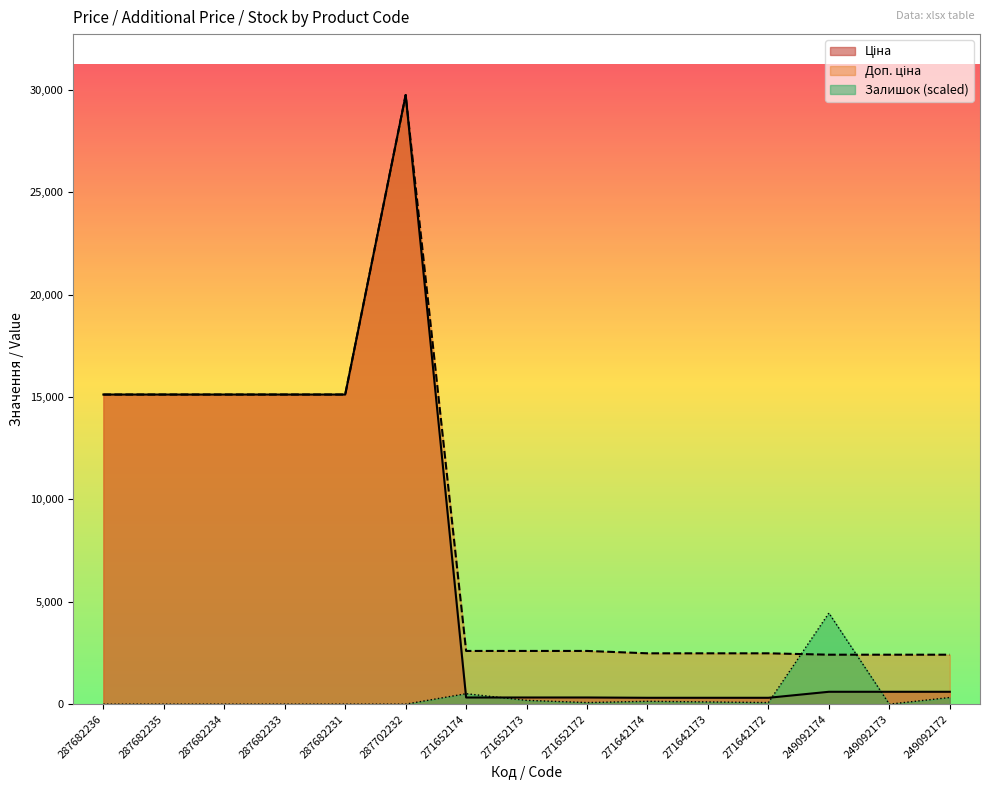

Which series changed the most between 287682235 and 271642172?

Ціна